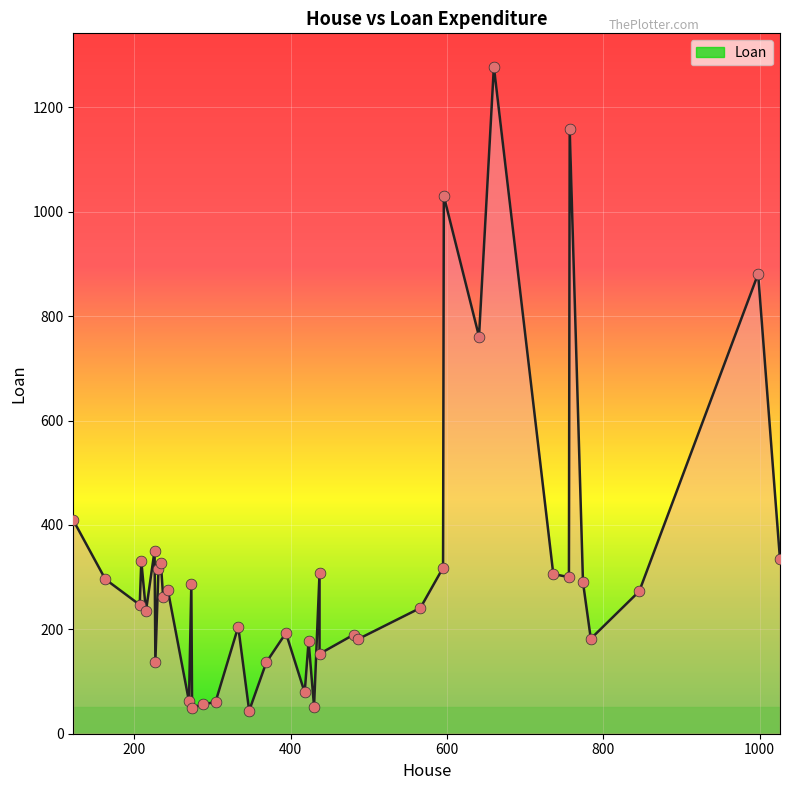

Approximately how many times larger is the value at 27 compared to 38?

0.5